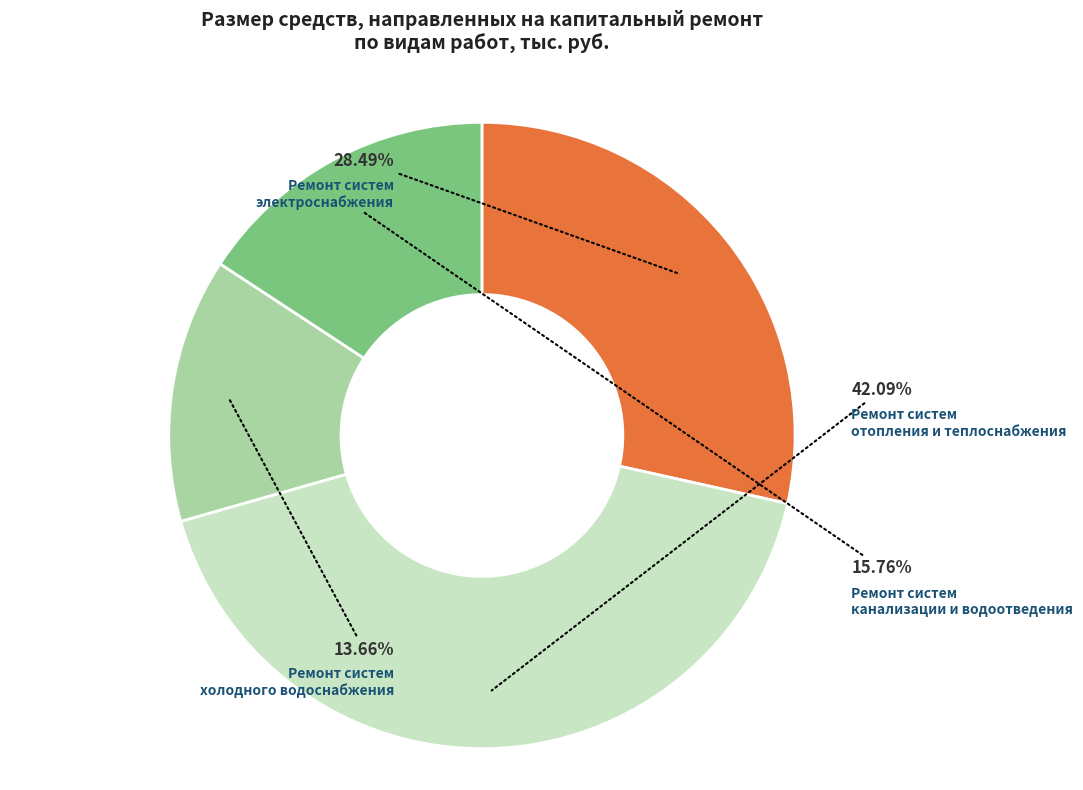

Is there any slice that represents more than half of the pie?

No